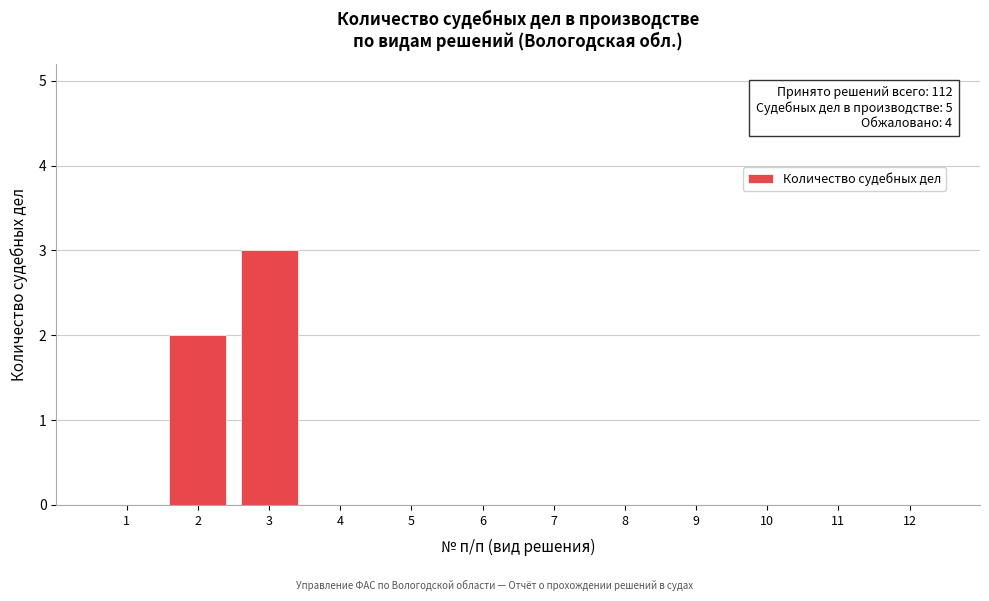

Reading right to left, transcribe all the data shown in this chart.

12=0	11=0	10=0	9=0	8=0	7=0	6=0	5=0	4=0	3=3	2=2	1=0